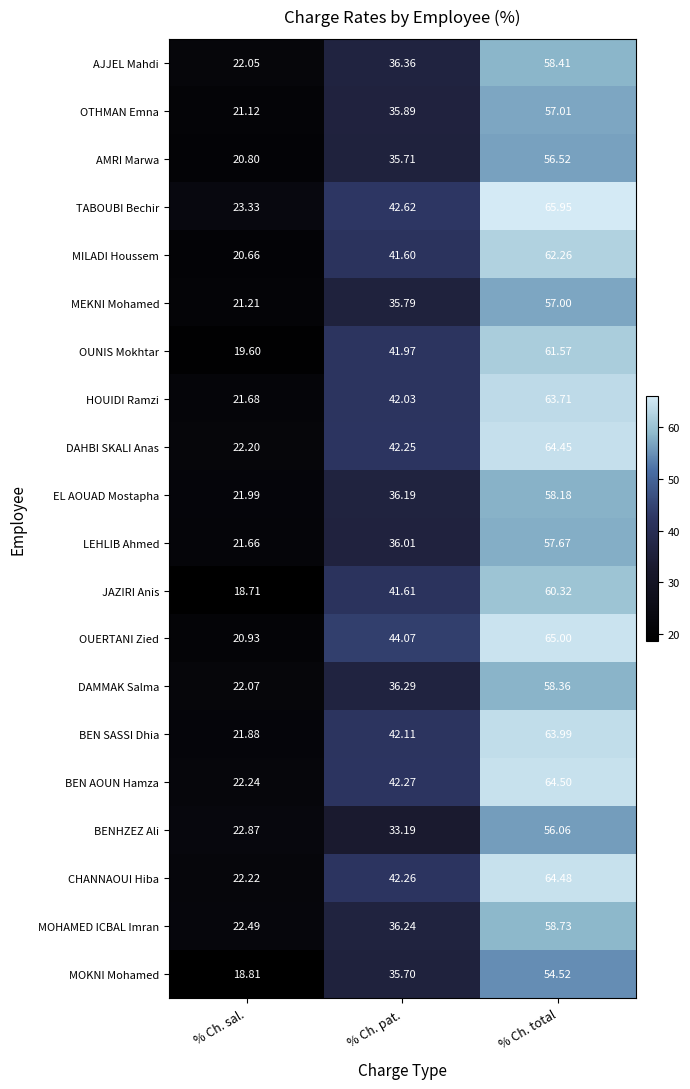

Which series has the largest total across all categories?

TABOUBI Bechir